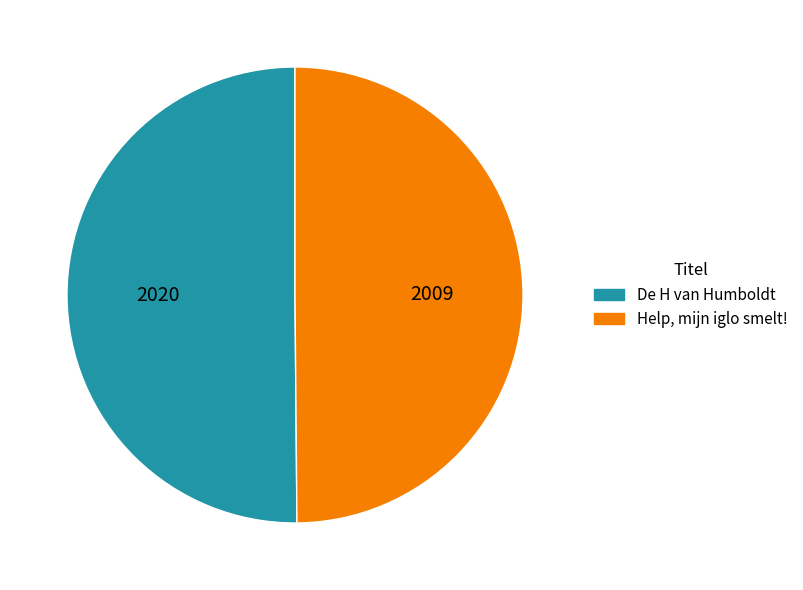

Approximately how many times larger is the value at Help, mijn iglo smelt! compared to De H van Humboldt?

1.0